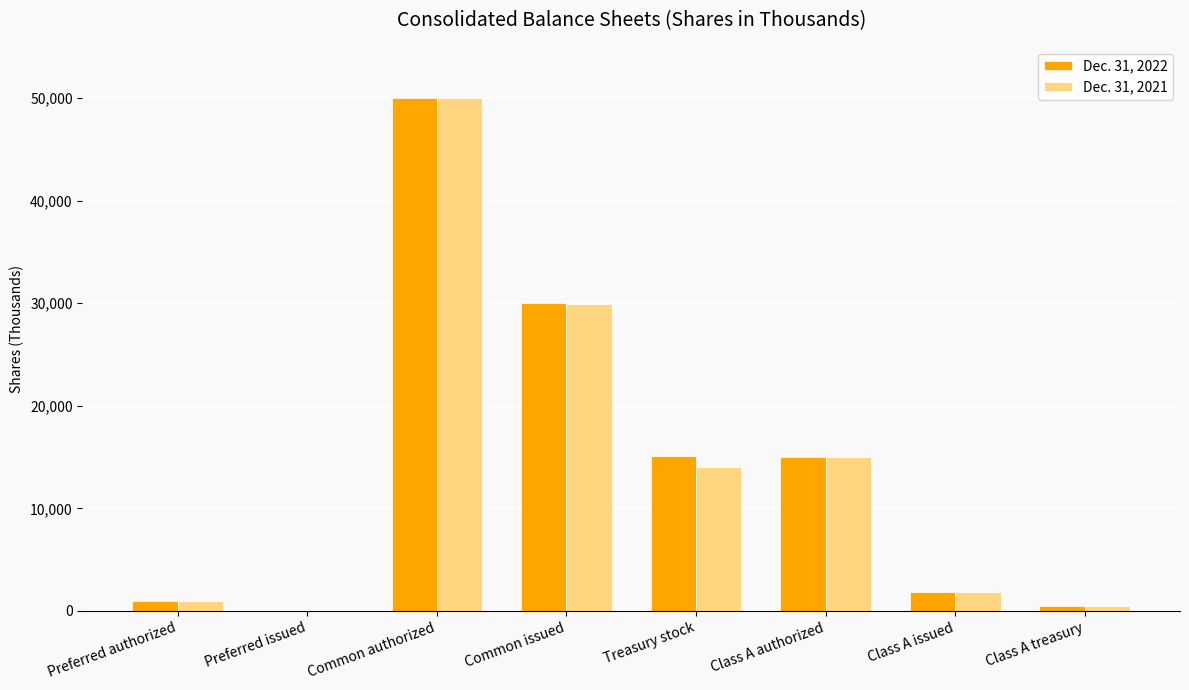

Is it true that Dec. 31, 2022 equals 22612 at Class A authorized?

False